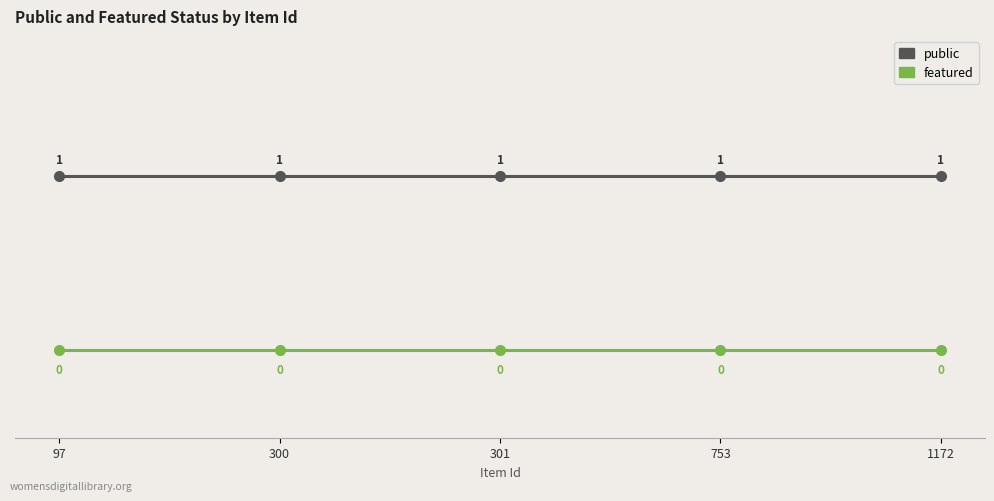

Reading left to right, what are all the values shown in this chart?

public: 1	1	1	1	1
featured: 0	0	0	0	0